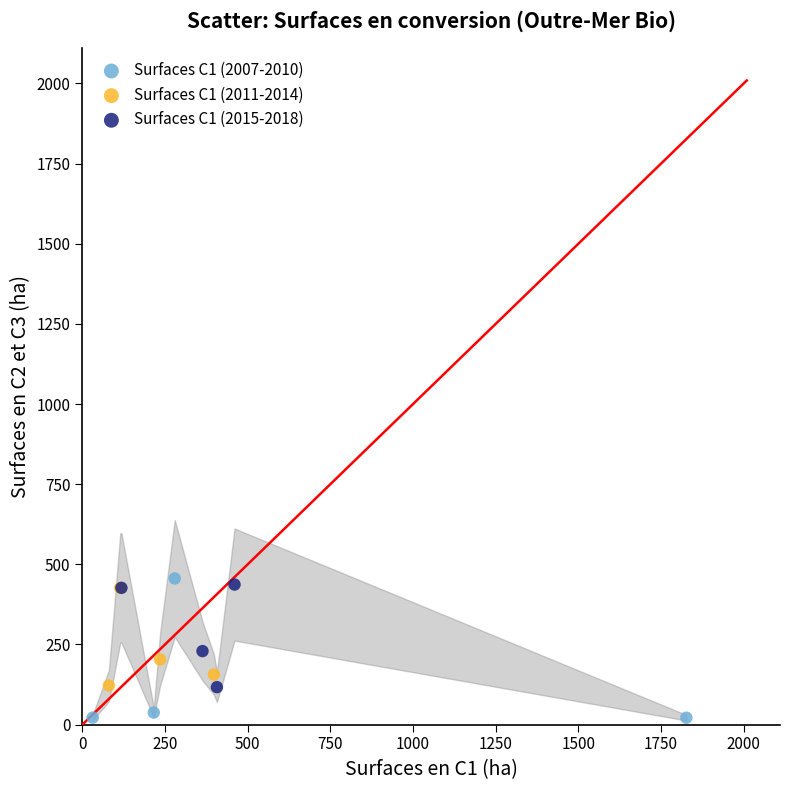

What are all the series names shown in the legend?

Surfaces C1 (2007-2010), Surfaces C1 (2011-2014), Surfaces C1 (2015-2018)